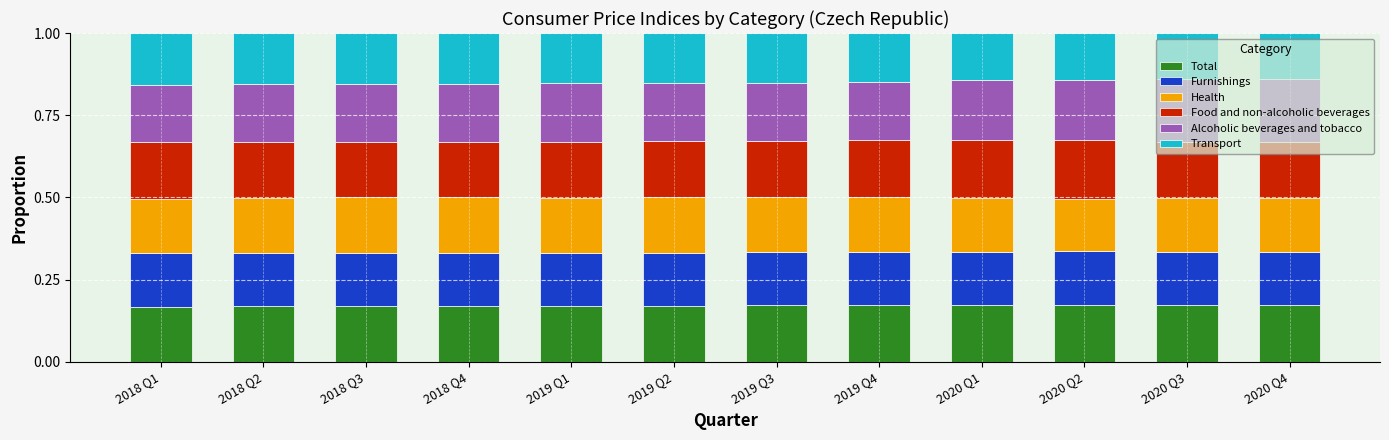

What is the total value across all series at 2019 Q1?

1.0